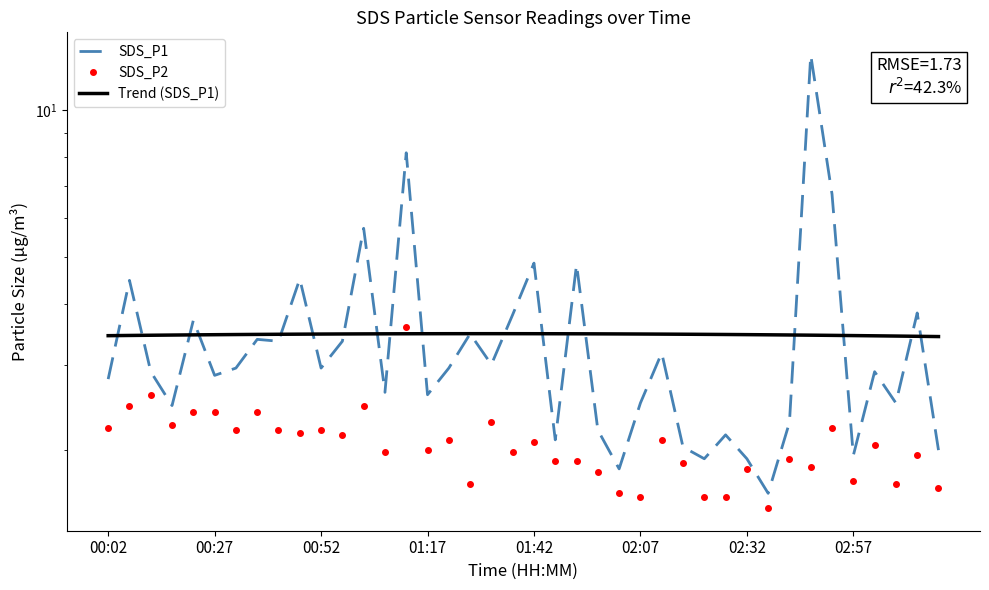

True or false: SDS_P1 has a value of 2.5 at 02:07.

True